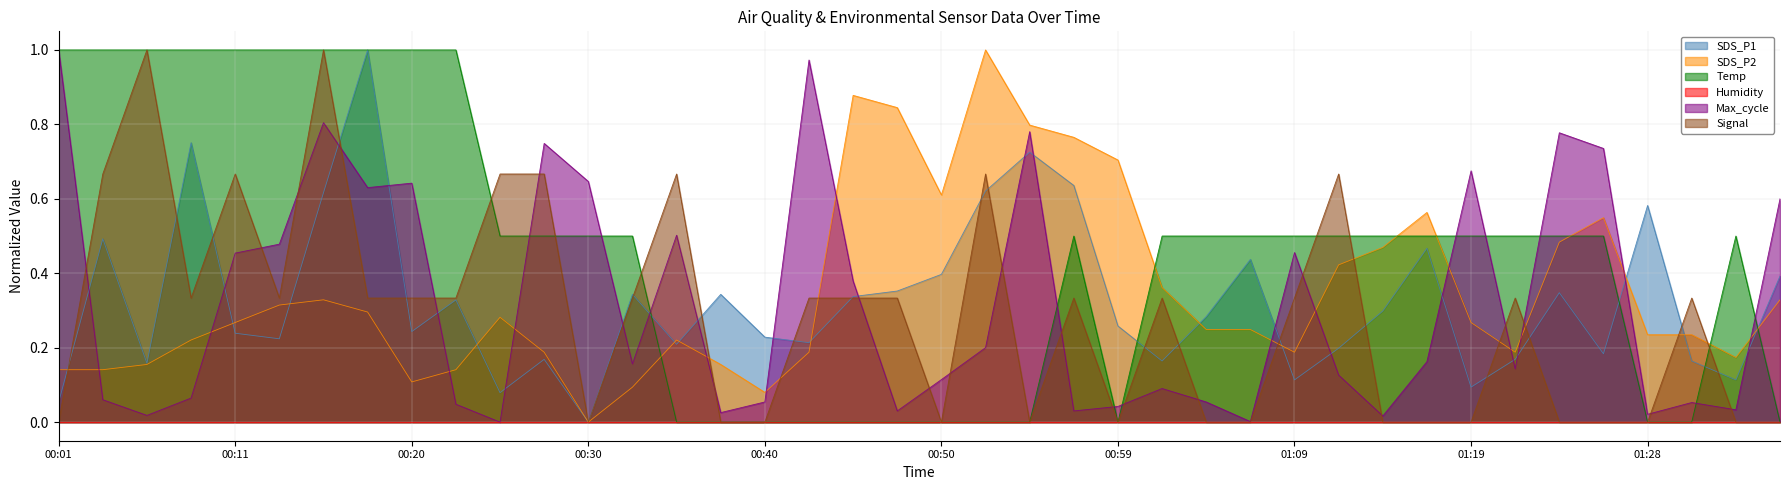

Which label corresponds to the largest value in the chart?

00:18